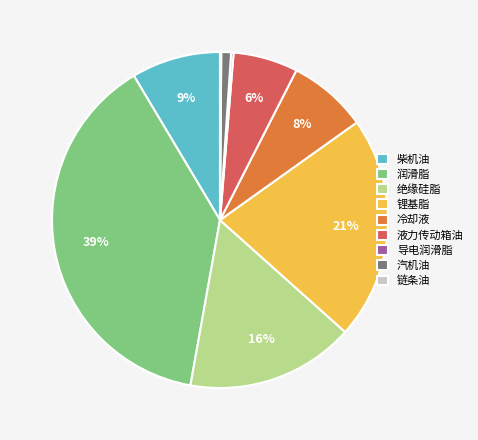

To the nearest percent, what percentage of the pie is 润滑脂?

39%